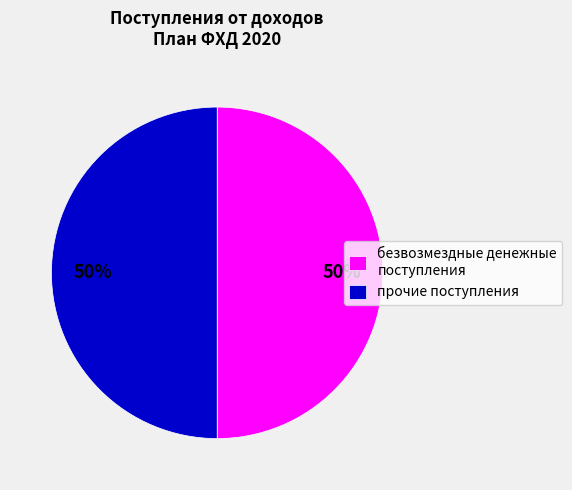

The безвозмездные денежные поступления slice represents 50% of the pie. True or false?

True